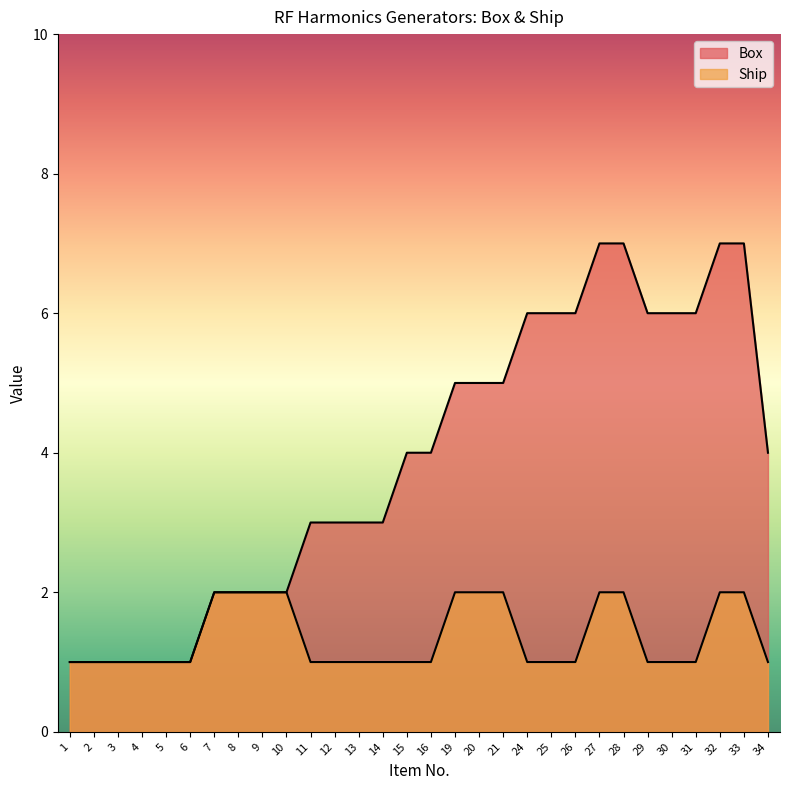

Which series has the largest range (max minus min)?

Box